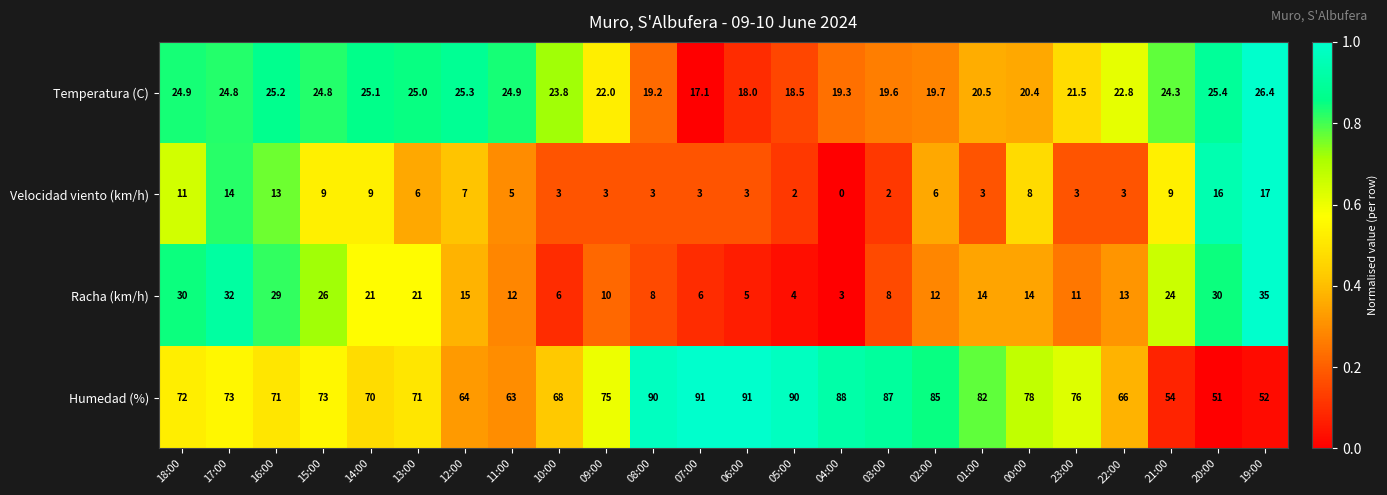

List the series in order of their peak value, highest first.

Humedad (%), Racha (km/h), Temperatura (C), Velocidad viento (km/h)